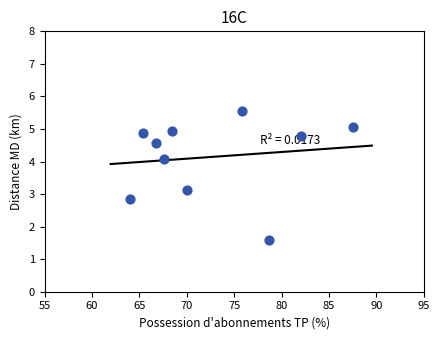

What is the range of Y values (max minus min)?

4.0